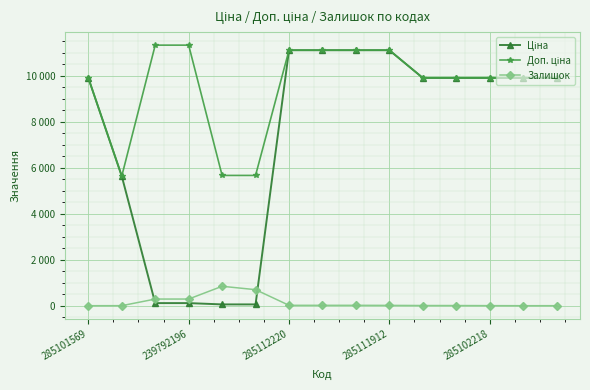

At which label does Залишок reach its minimum?

285101569